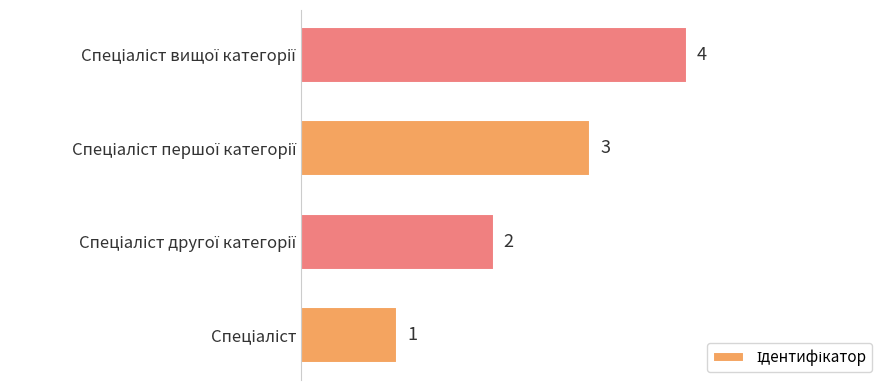

Count the values in the range 2 to 4.

3